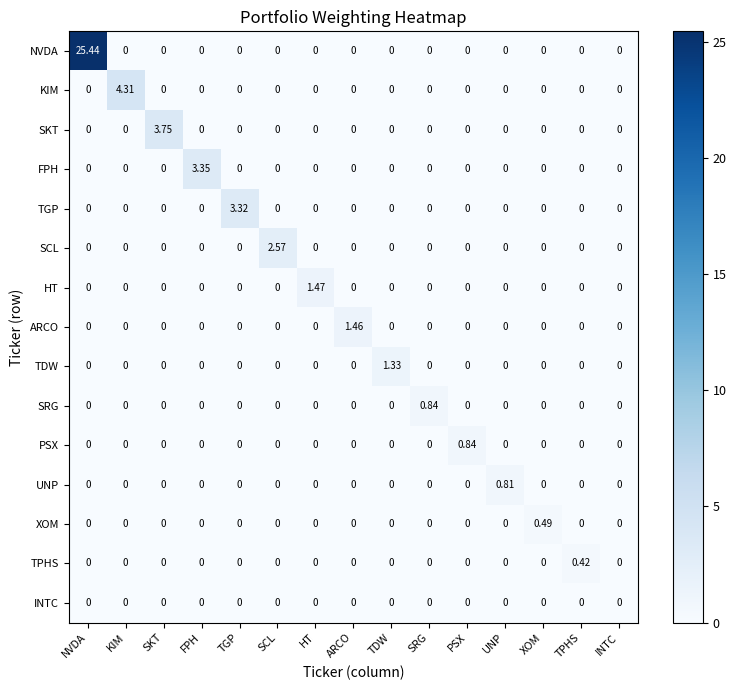

At which label does XOM reach its peak?

XOM